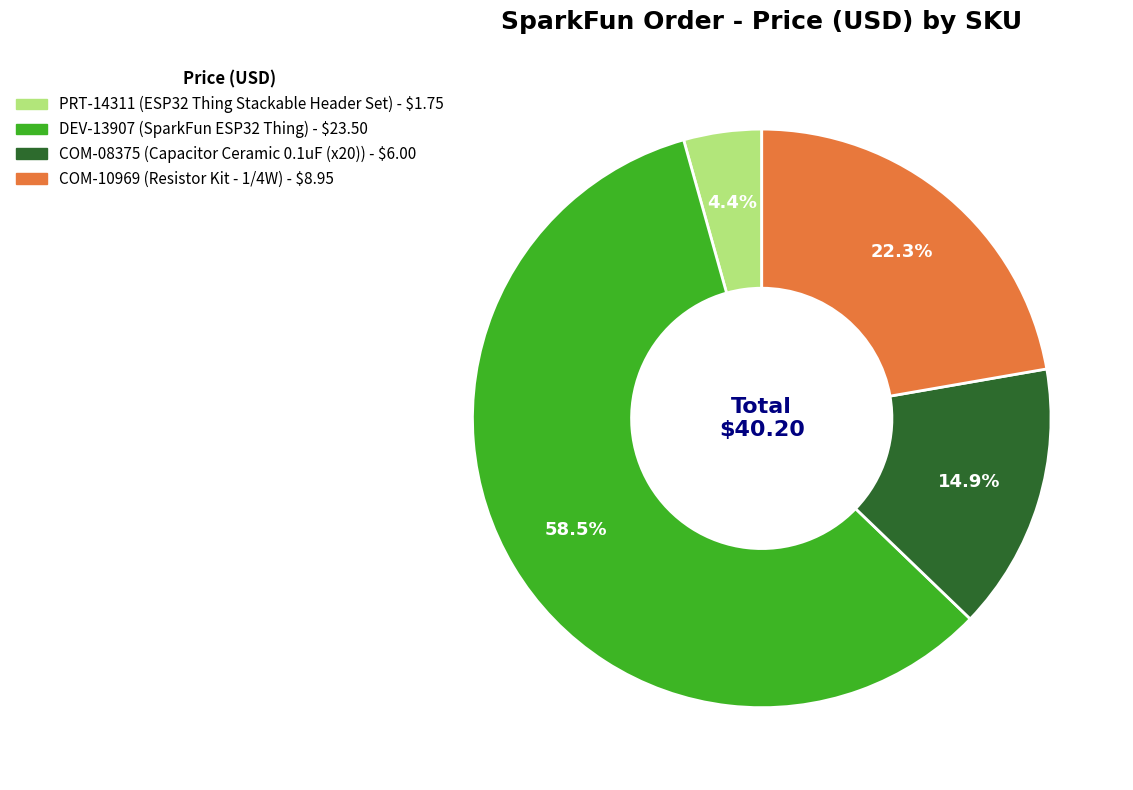

How much of the chart is everything except COM-08375?

85.1%